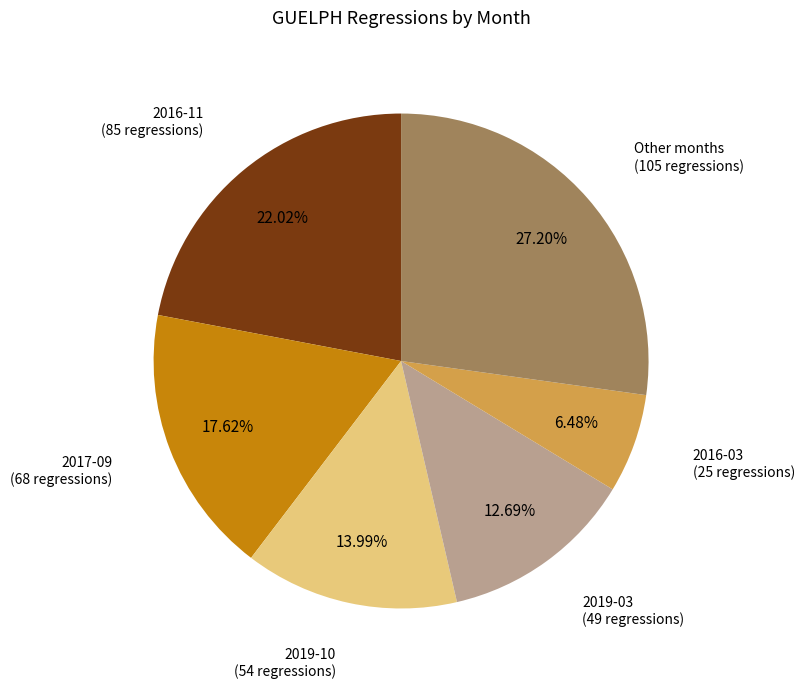

What is the ratio of the value at 2017-09 to the value at 2016-11?

0.8